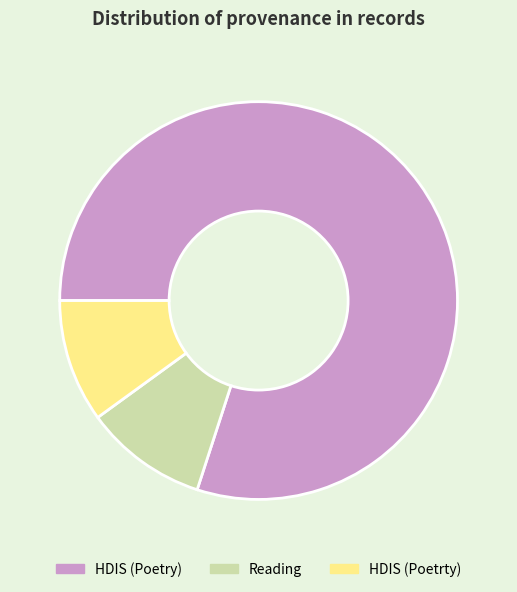

Does any single category account for the majority?

Yes